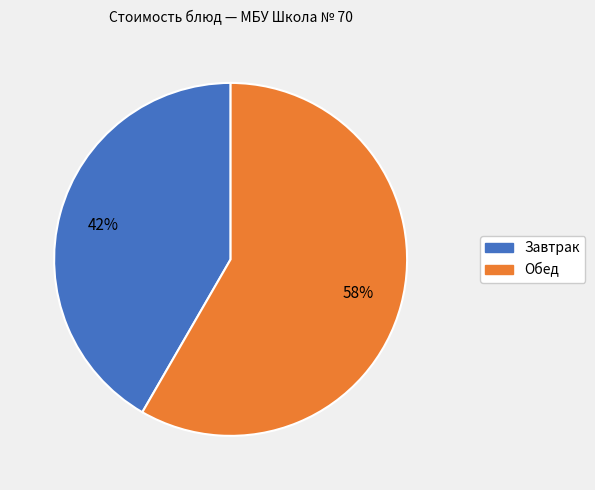

To the nearest percent, what is the average slice percentage?

50%